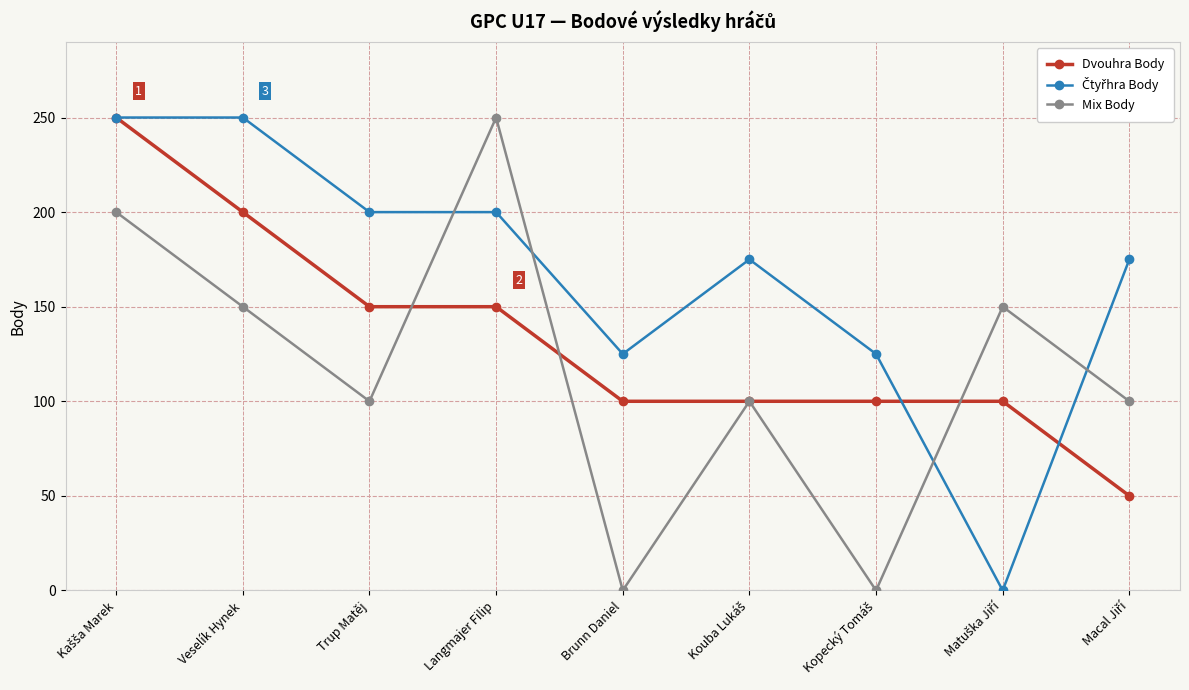

Between Langmajer Filip and Brunn Daniel, which series saw the biggest shift?

Mix Body